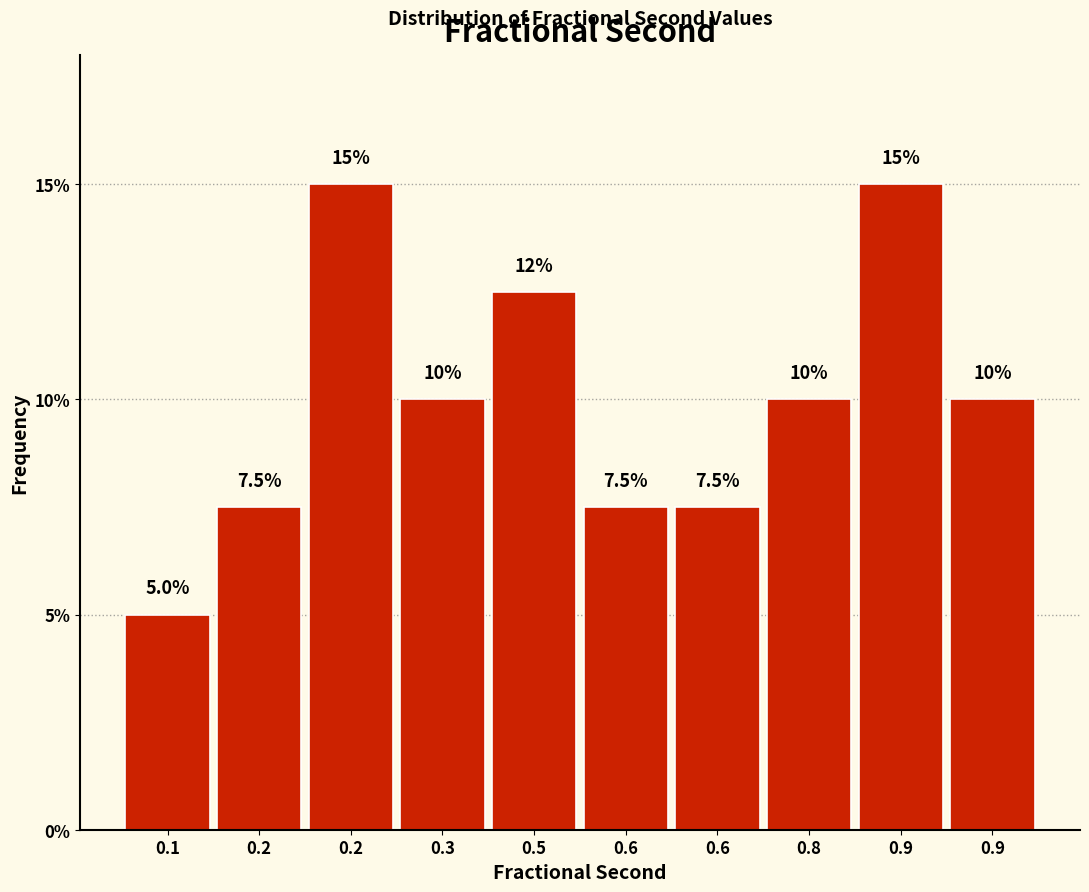

How many bars are there in total?

10